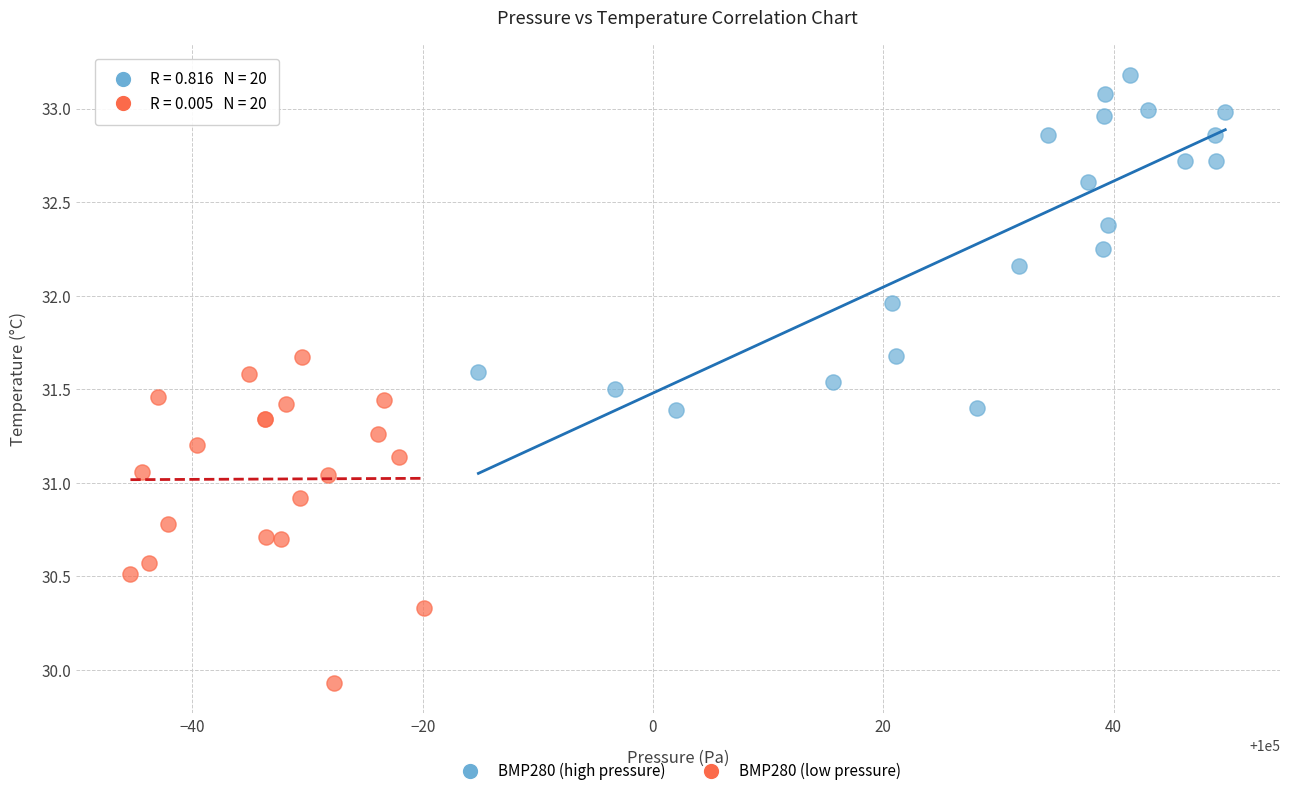

Which series reaches the maximum Y coordinate?

BMP280 (high pressure)